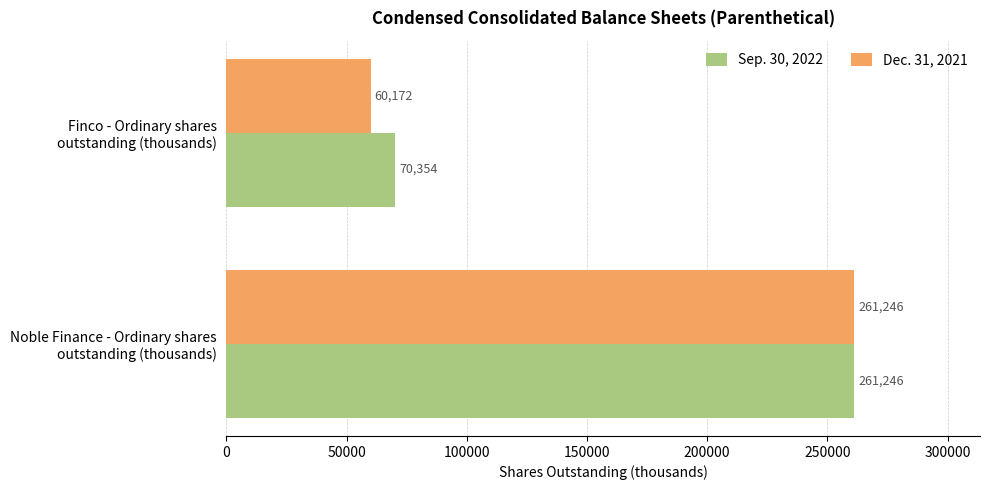

Rank the series by their average value, from lowest to highest.

Dec. 31, 2021, Sep. 30, 2022